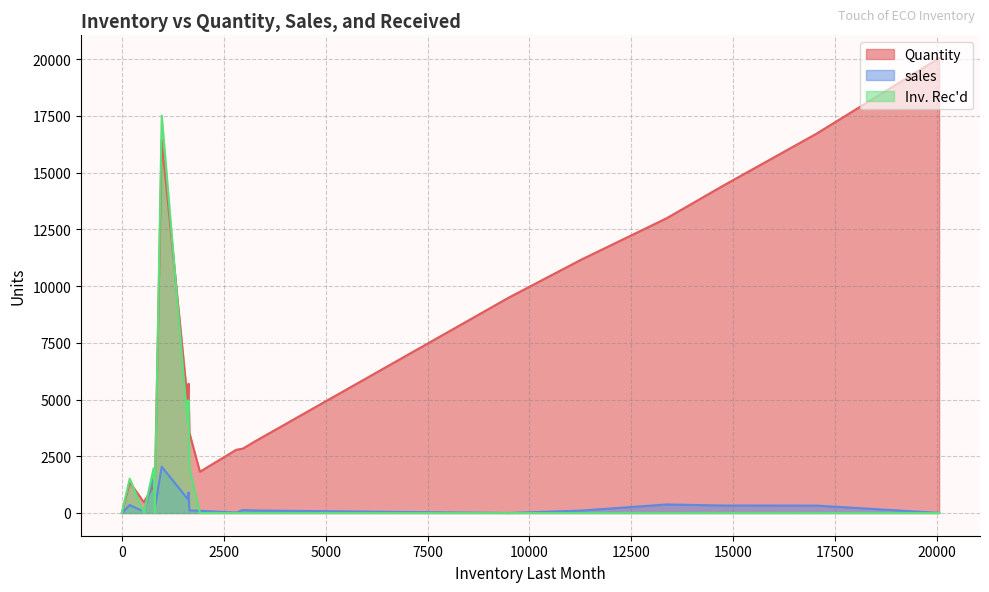

Rank the series by their average value, from highest to lowest.

Quantity, Inv. Rec'd, sales